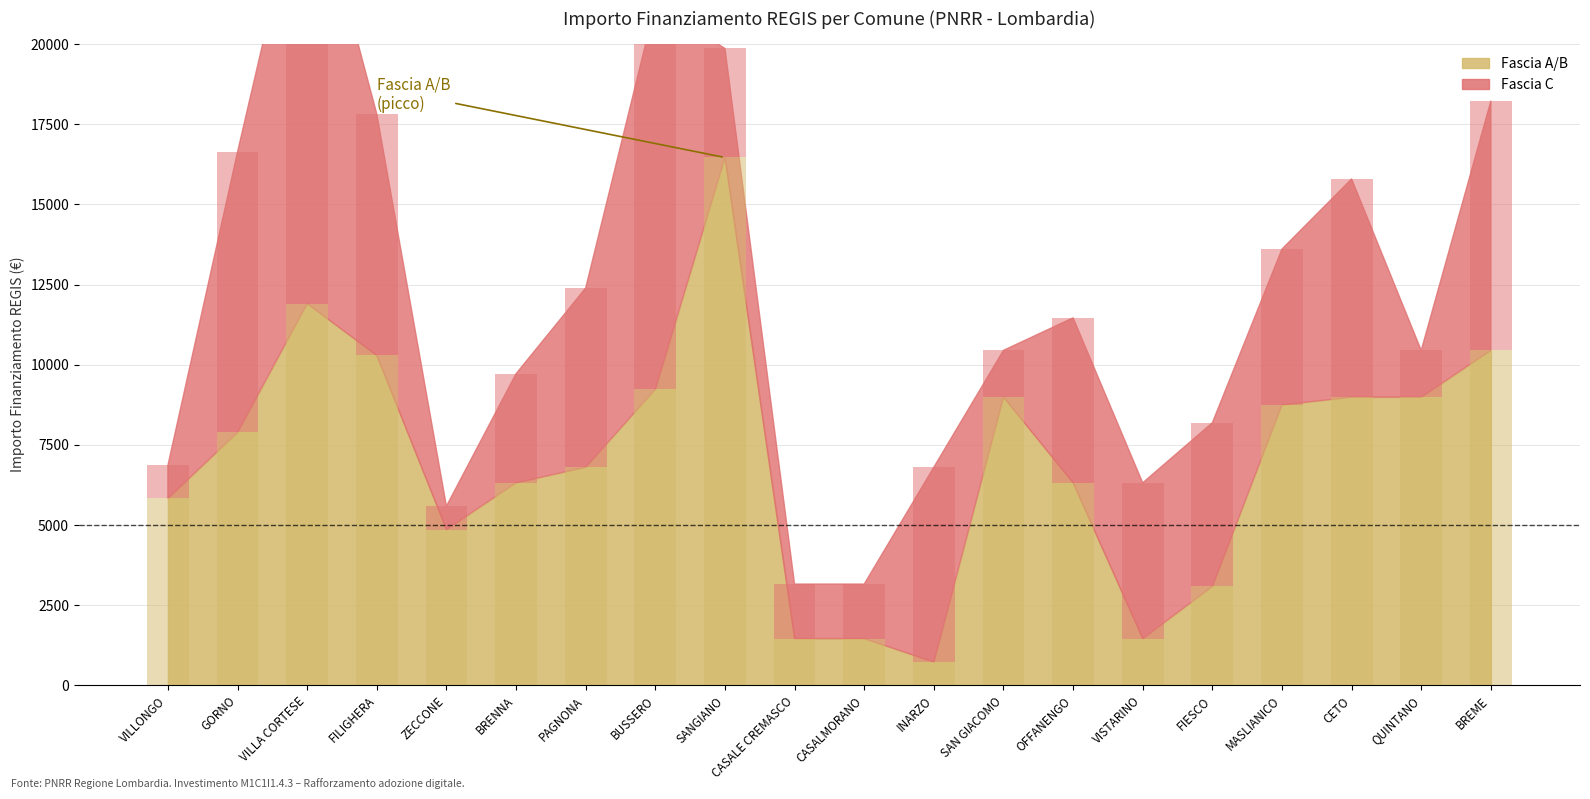

What is the total value across all series at ZECCONE?

5589